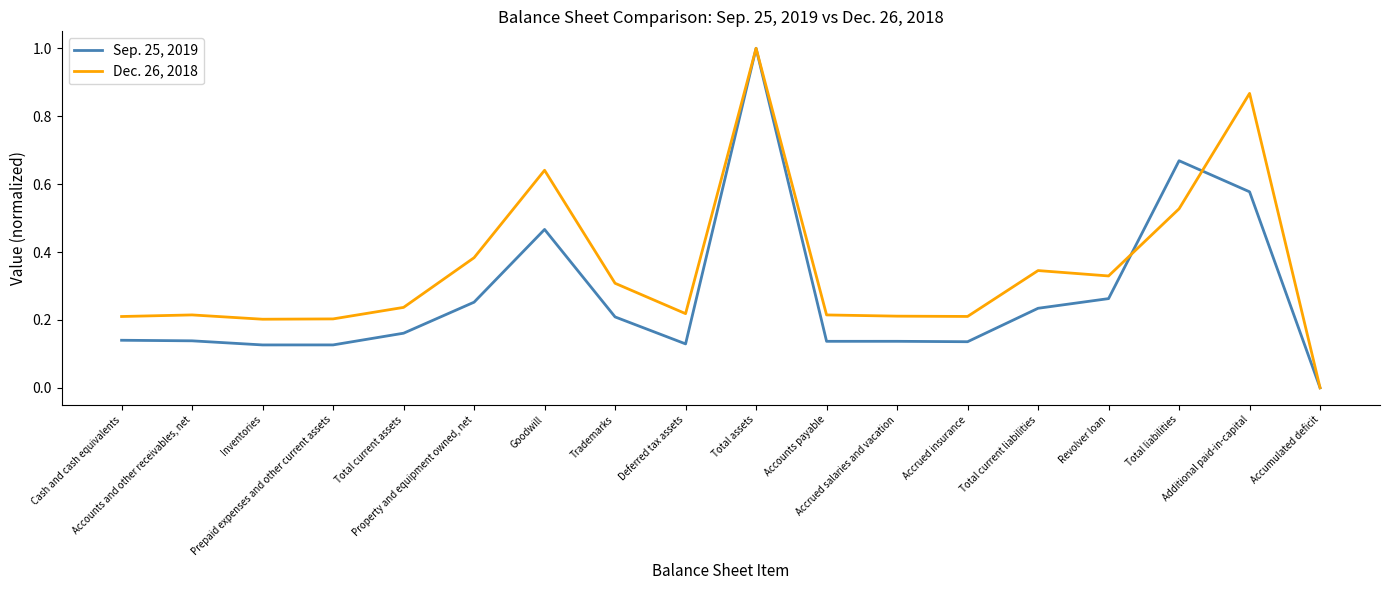

How many lines are shown in the chart?

2